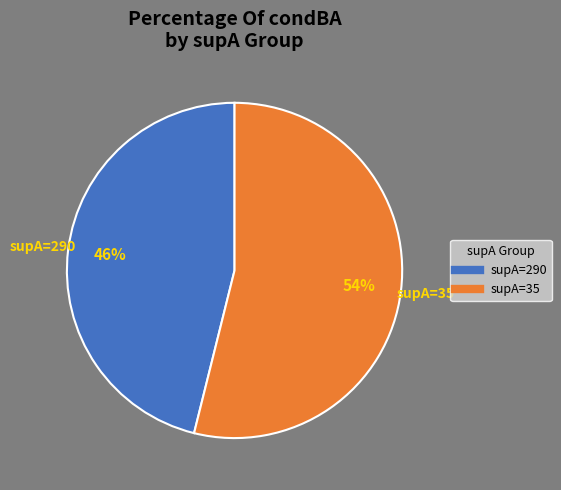

True or false: supA=290 accounts for 46% of the total.

True